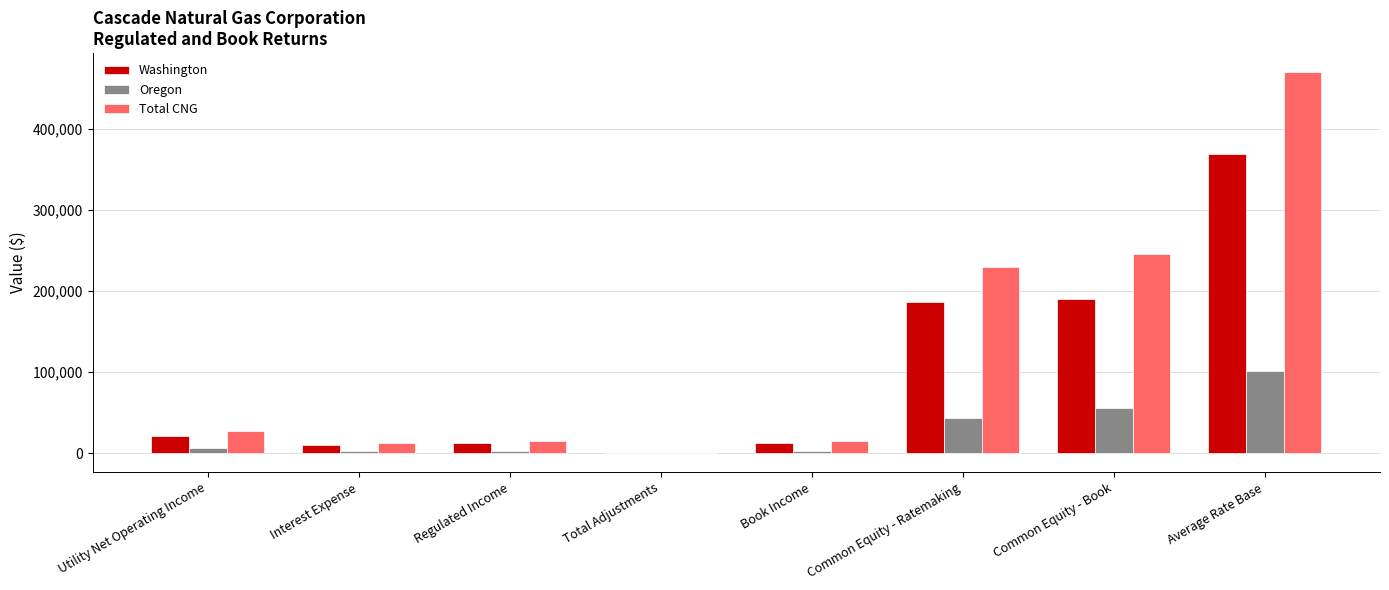

What is the maximum value for Washington?

368331